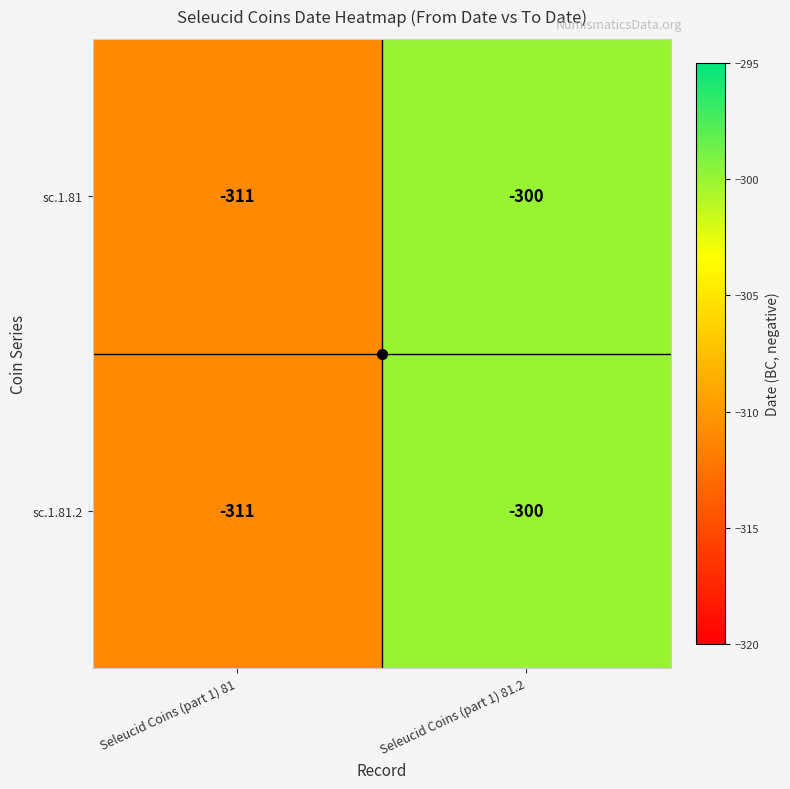

What is the sum of all sc.1.81 values?

-611